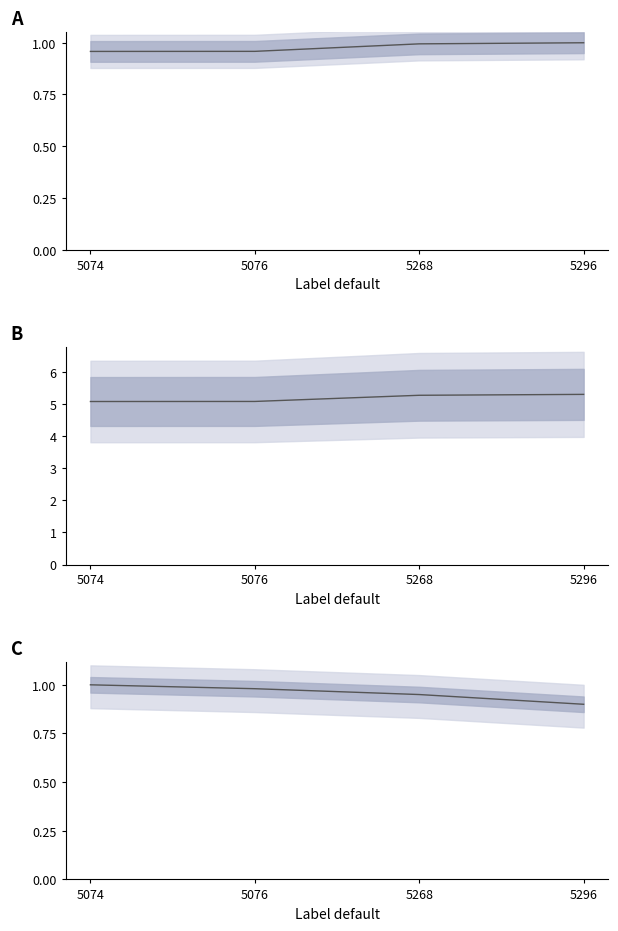

Rank the categories by value from highest to lowest.

5074, 5076, 5268, 5296